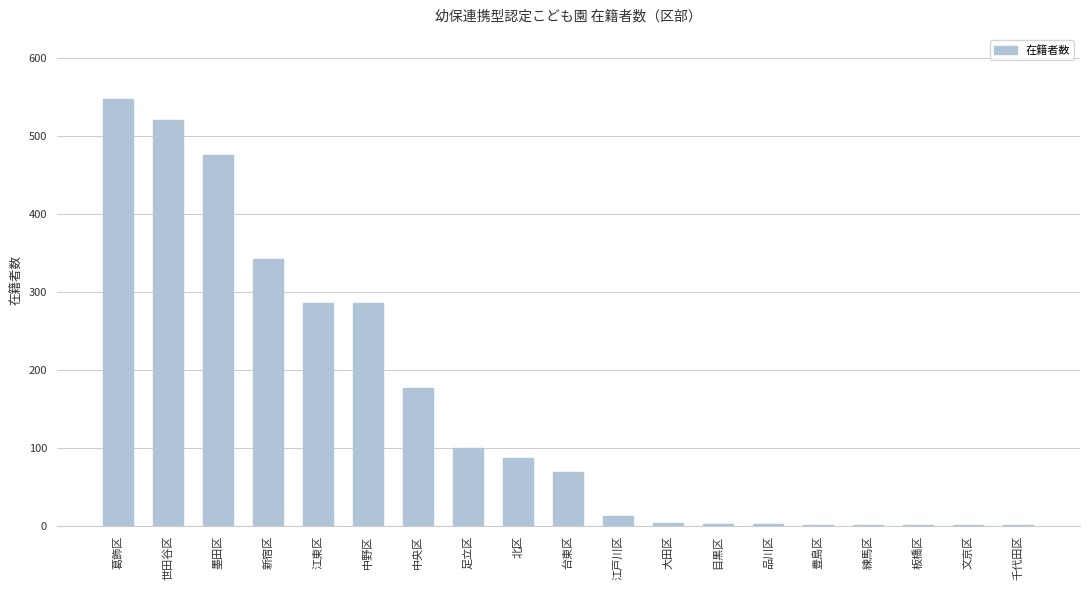

What is the sum of all values?

2913